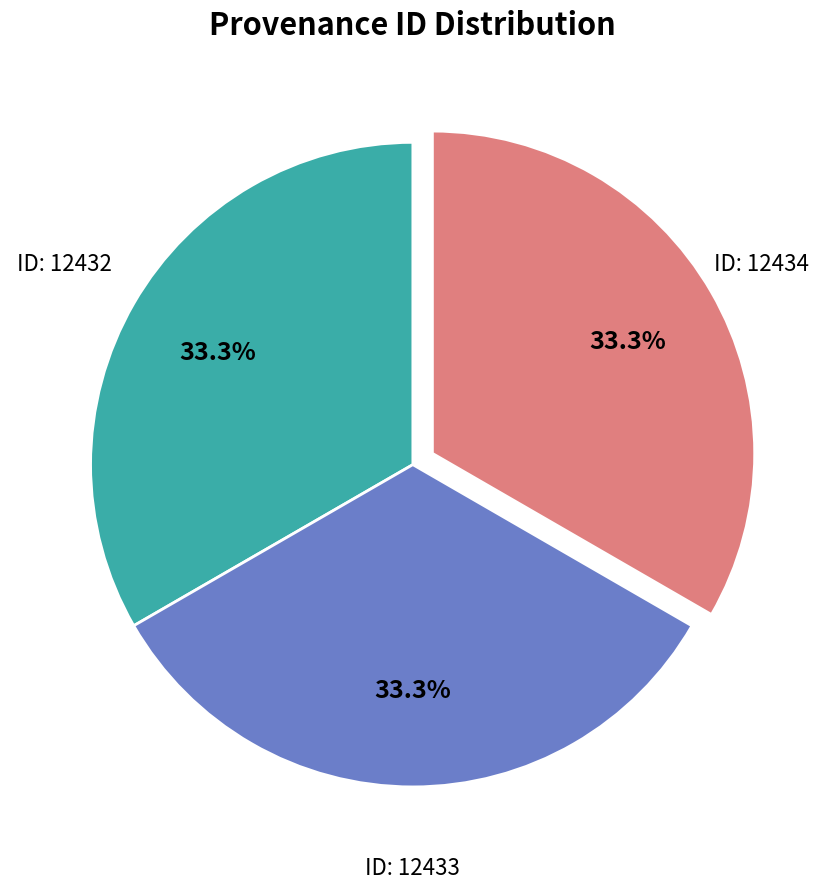

Does any single category account for the majority?

No